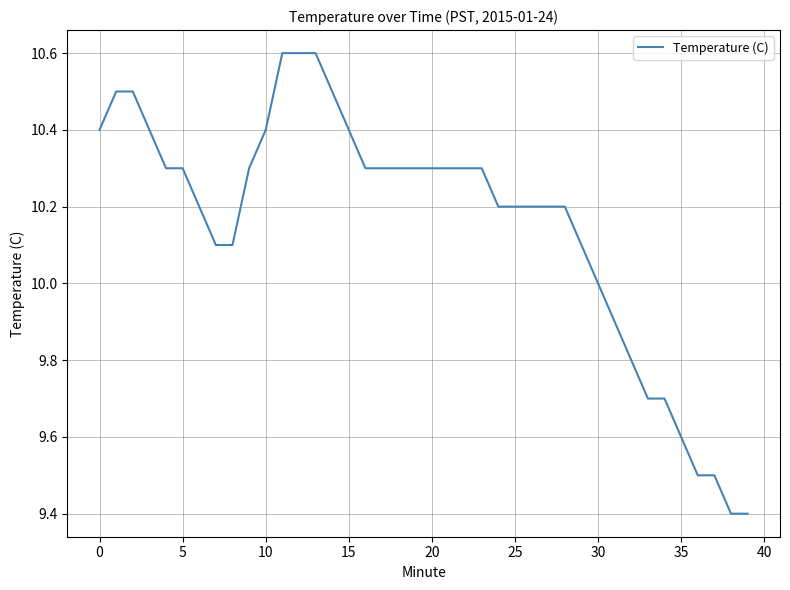

What is the greatest value displayed?

10.6